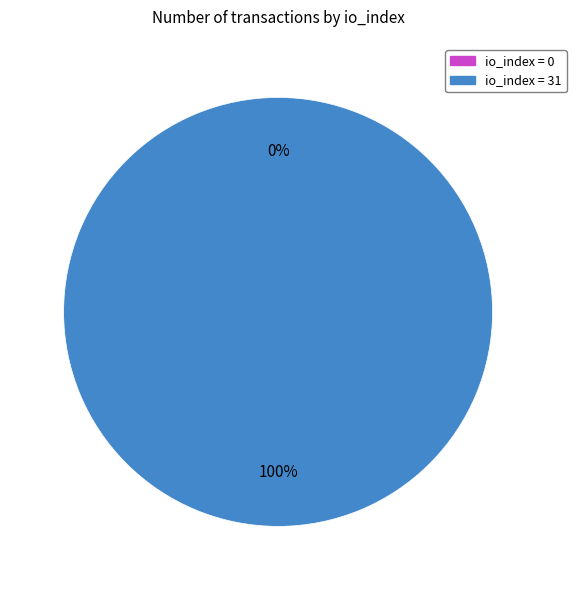

Rank the categories by value from lowest to highest.

io_index=0 (Ticket), io_index=31 (Regular)